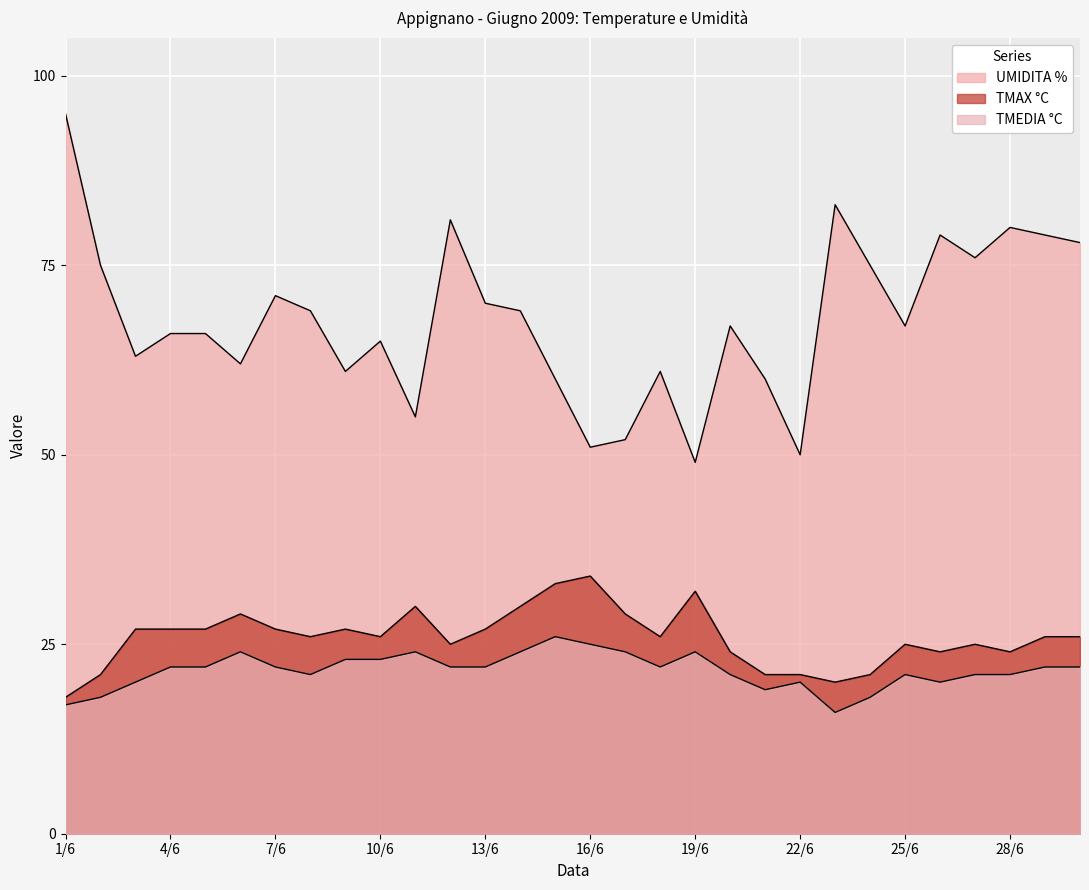

What is the sum of the TMAX °C values at 15/6 and 27/6?

58